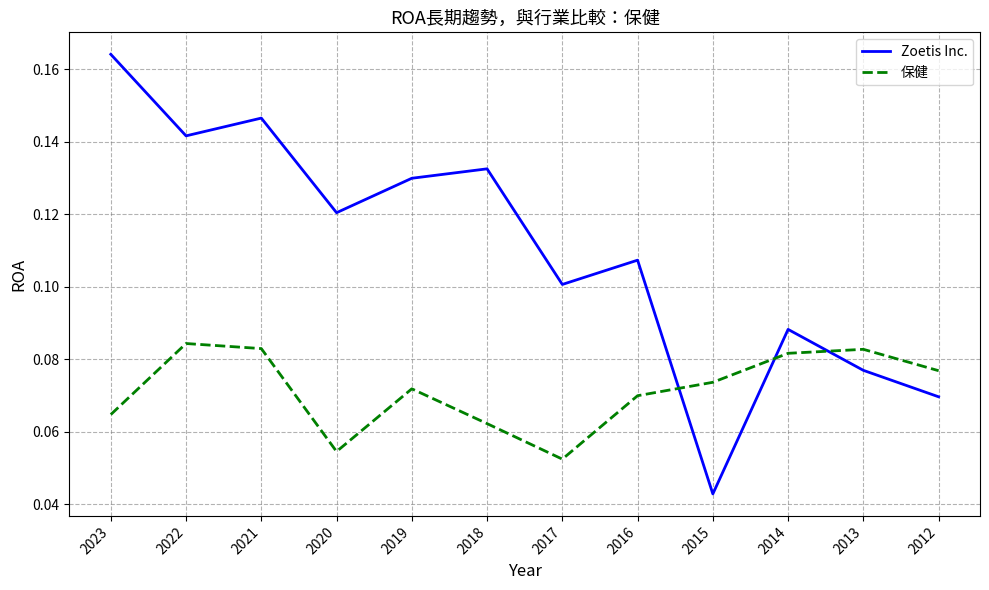

Which category has the lowest value across all series?

2015